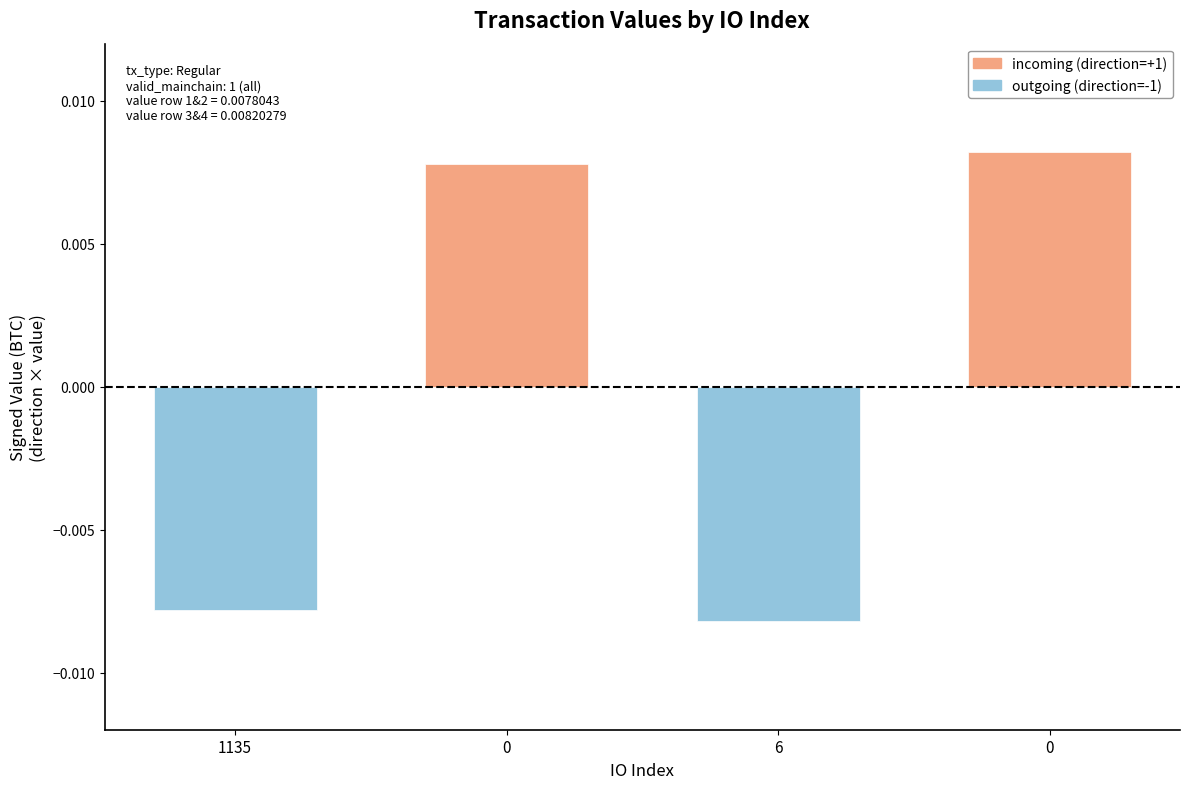

How many values are above zero?

2